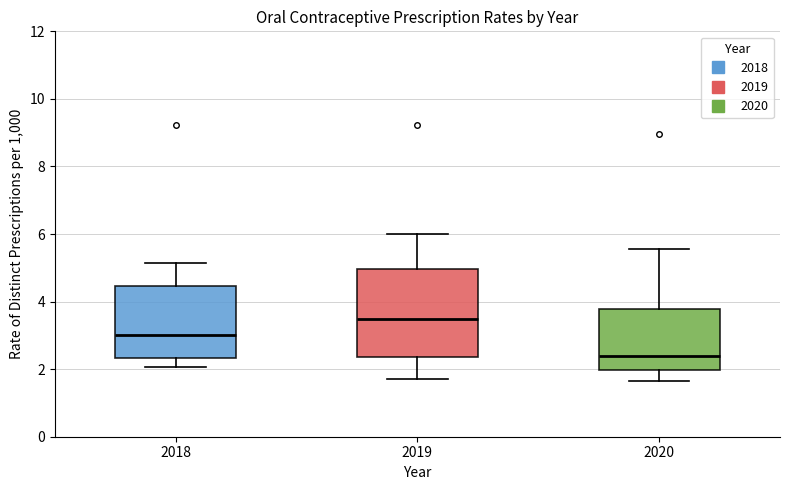

Which box has the lowest median line?

2020